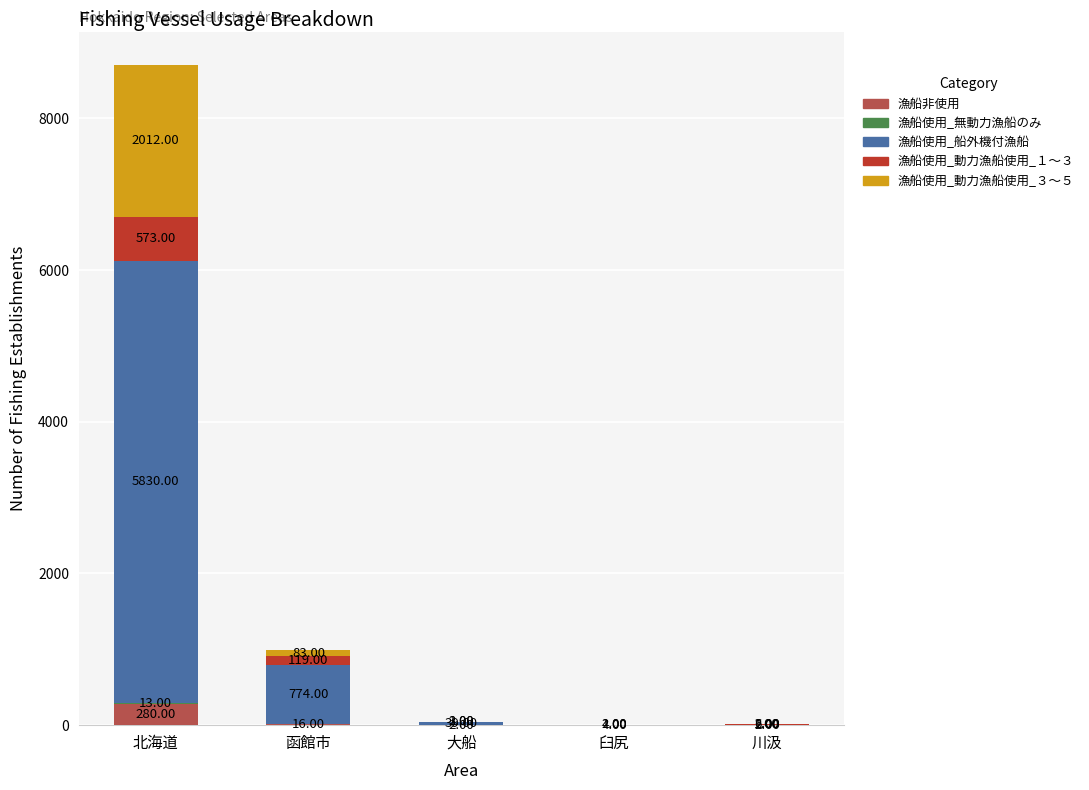

At which category is the sum across all series the highest?

北海道